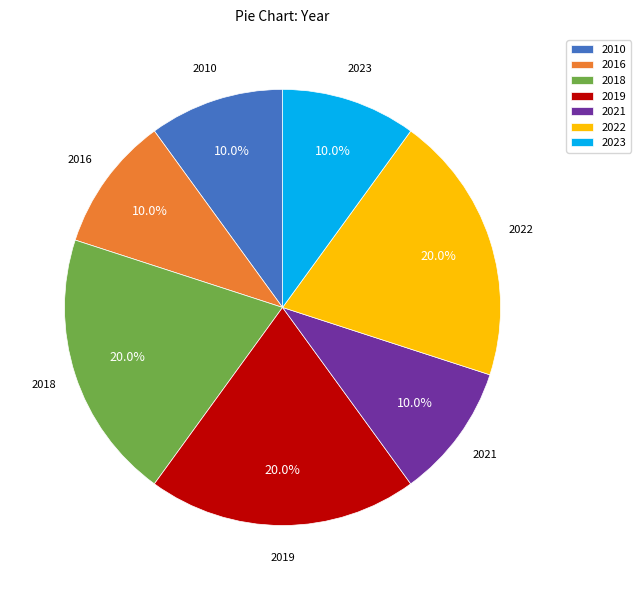

What percentage is NOT represented by 2023?

90.0%